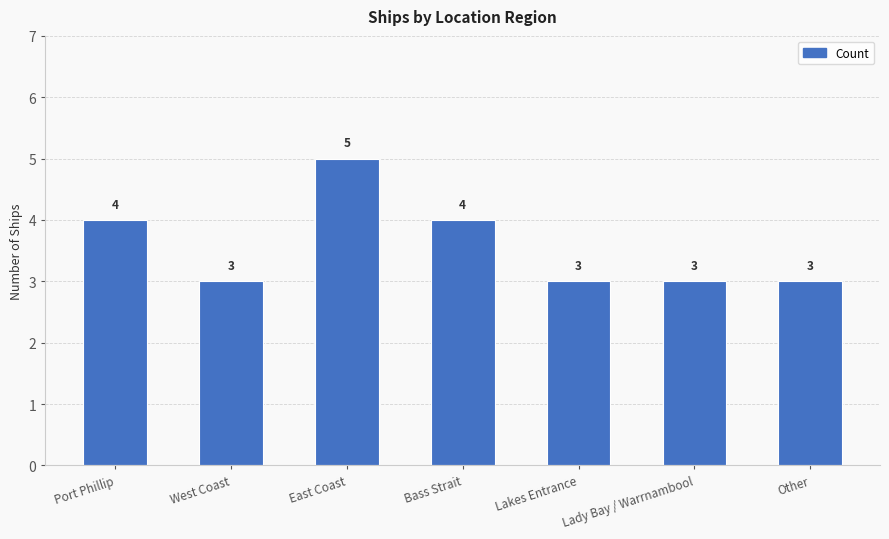

Reading right to left, transcribe all the data shown in this chart.

Other=3	Lady Bay / Warrnambool=3	Lakes Entrance=3	Bass Strait=4	East Coast=5	West Coast=3	Port Phillip=4